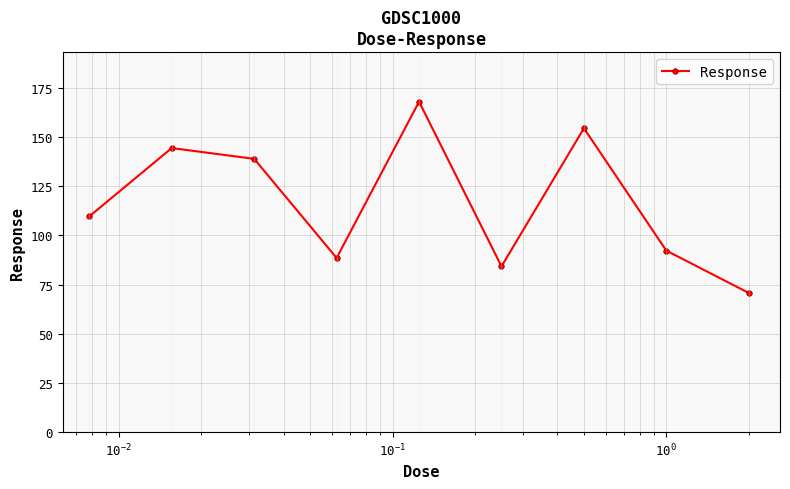

Reading left to right, extract all data points from this chart.

109.7	144.4	138.9	88.6	168.0	84.3	154.5	92.3	70.7